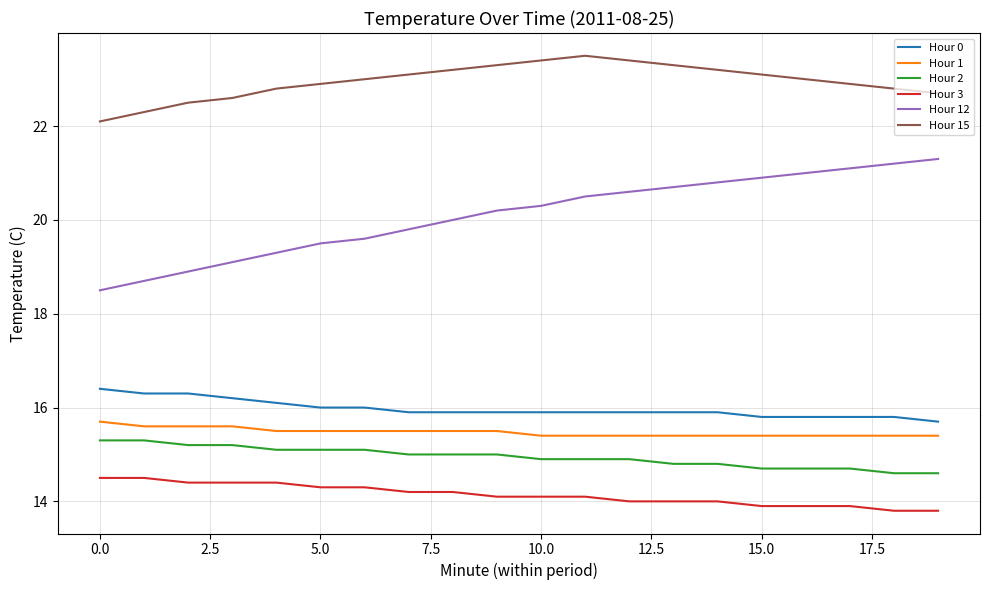

Count the Hour 3 values in the range 14 to 15.

15